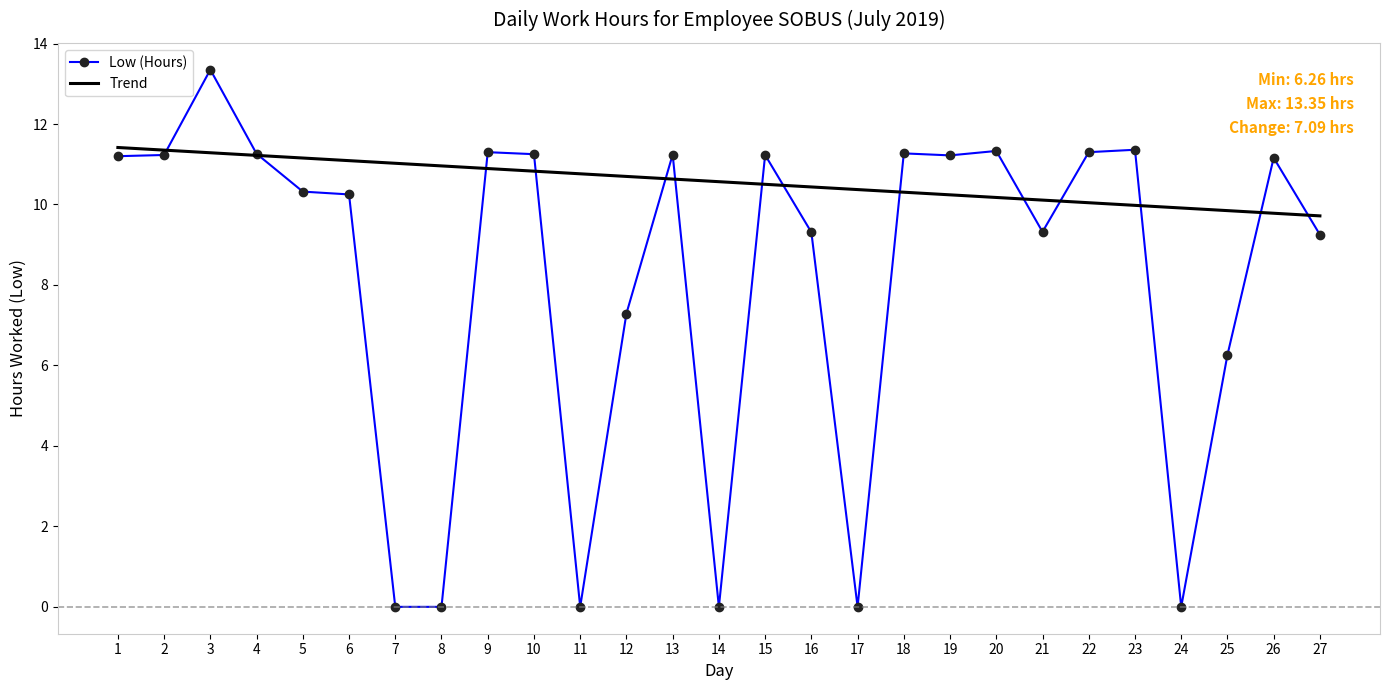

The chart shows a value of 6.3 at 25. True or false?

True